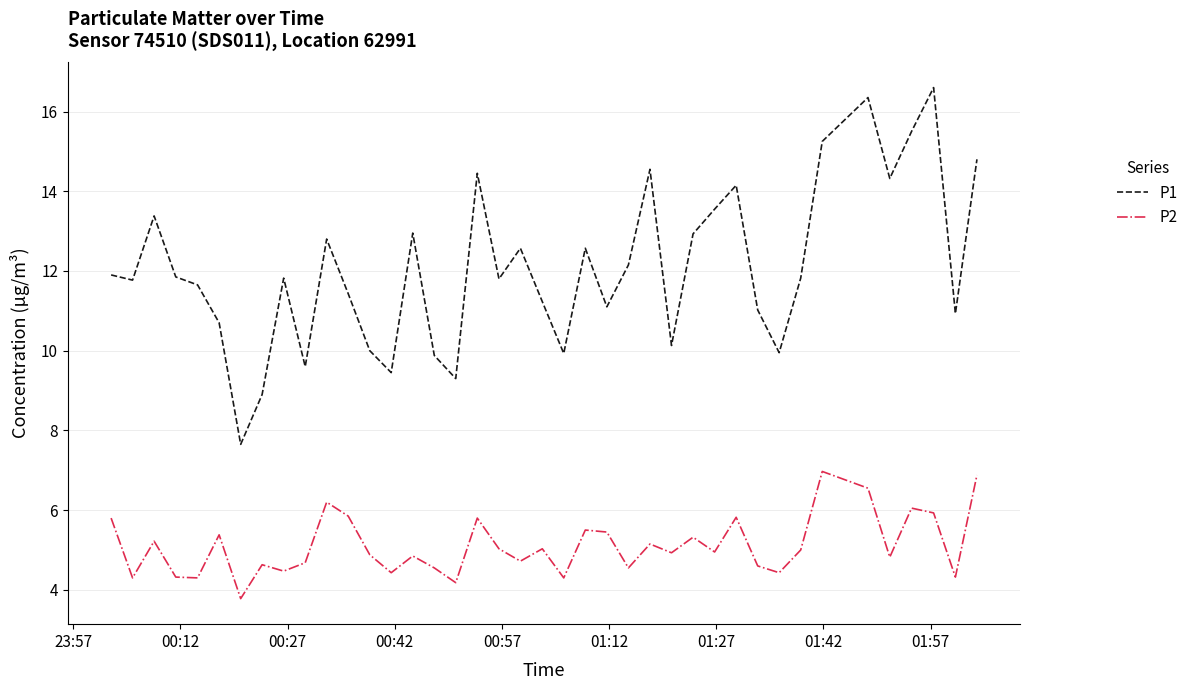

What is the lowest value of the P2 series?

3.8